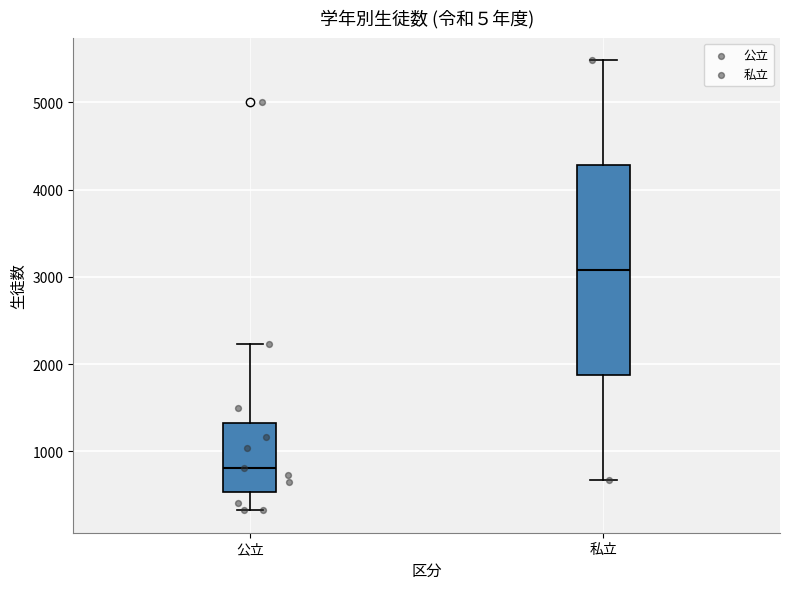

Reading left to right, transcribe this box plot: for each box, give where its median line is, the range the box spans, and where its two whiskers end, as read against the y-axis. The values are not printed on the chart, so give them approximately, as read against the axis.

公立: median 800, box 500 to 1300, whiskers 300 to 2200
私立: median 3100, box 1900 to 4300, whiskers 700 to 5500